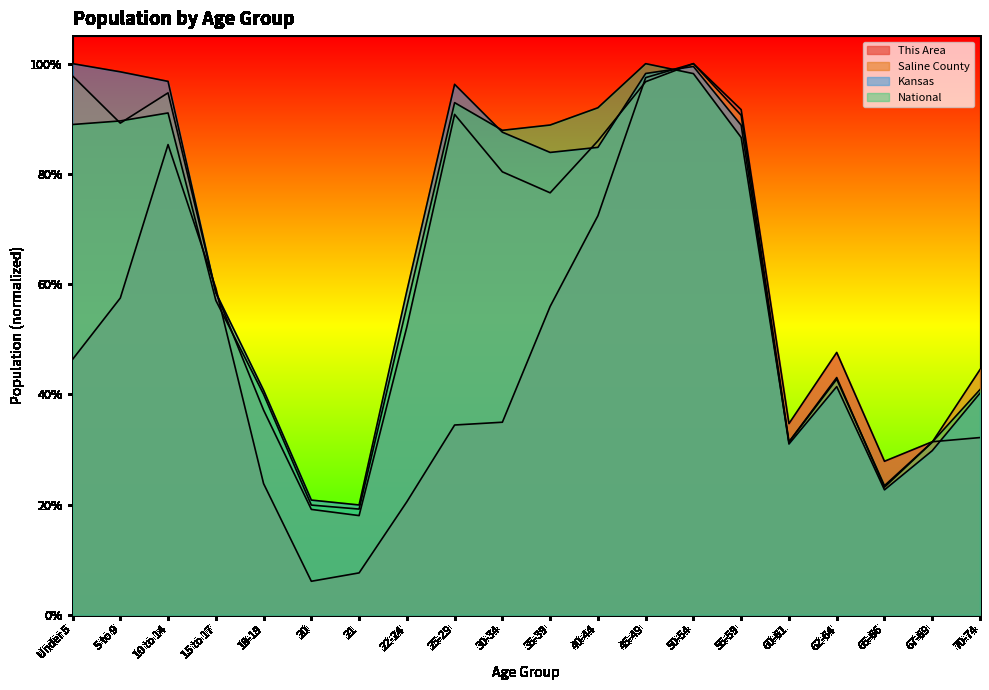

How many times do This Area and National cross each other?

4